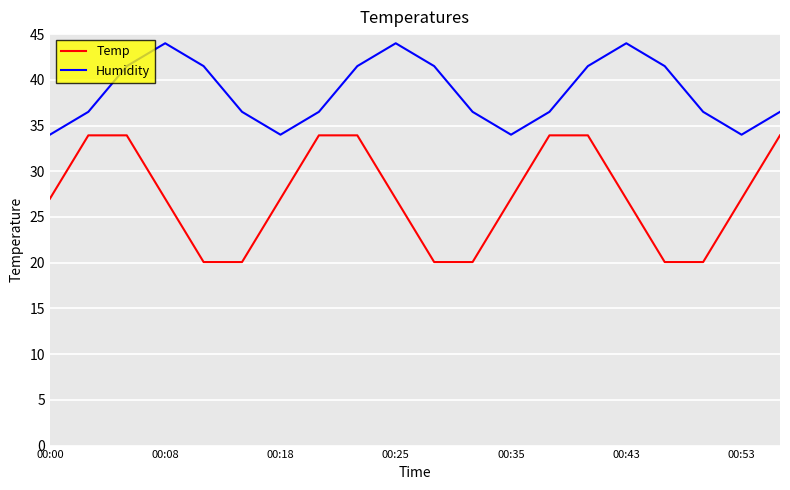

Which series has the largest range (max minus min)?

Temp